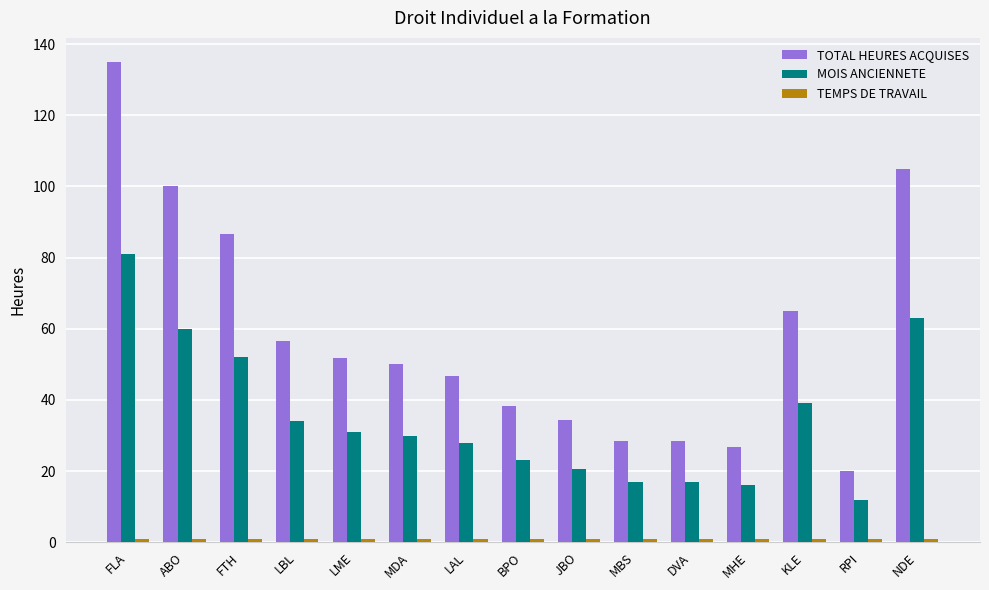

What is the value of the MOIS ANCIENNETE bar at the 8th from the left?

23.0